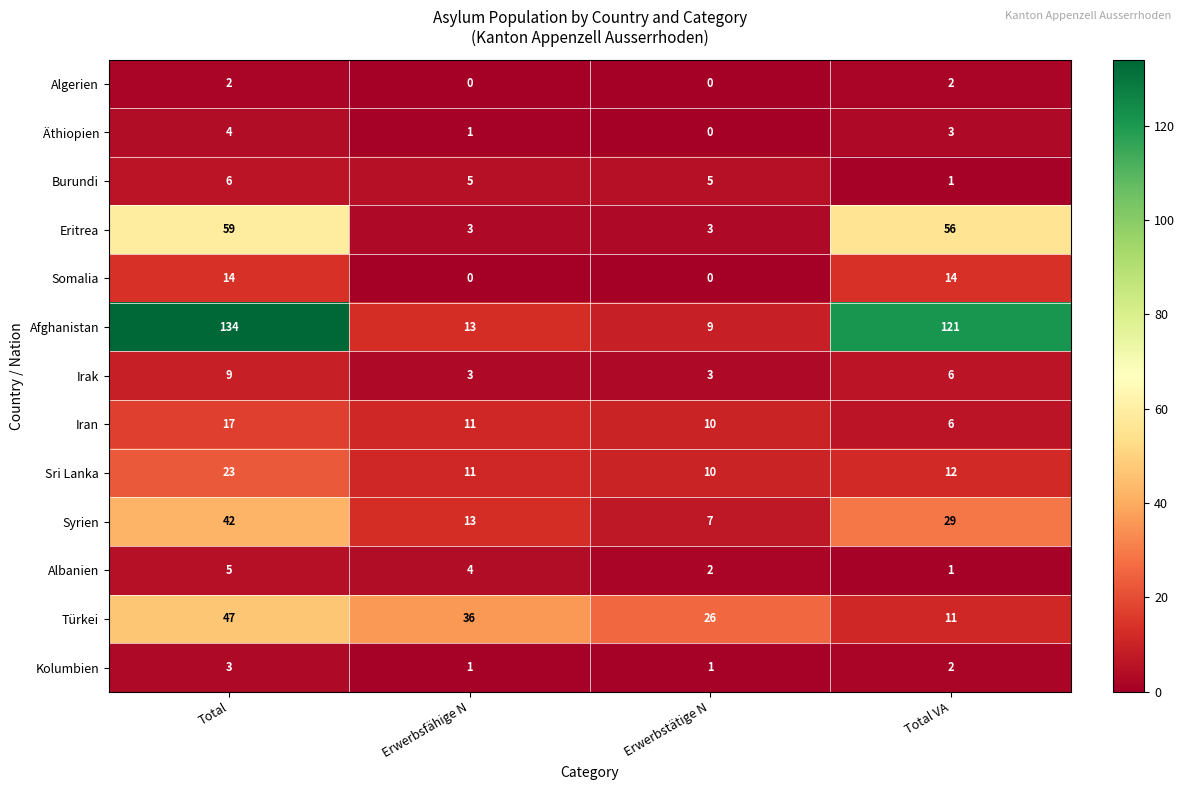

Rank the series by their maximum value, from lowest to highest.

Algerien, Kolumbien, Äthiopien, Albanien, Burundi, Irak, Somalia, Iran, Sri Lanka, Syrien, Türkei, Eritrea, Afghanistan